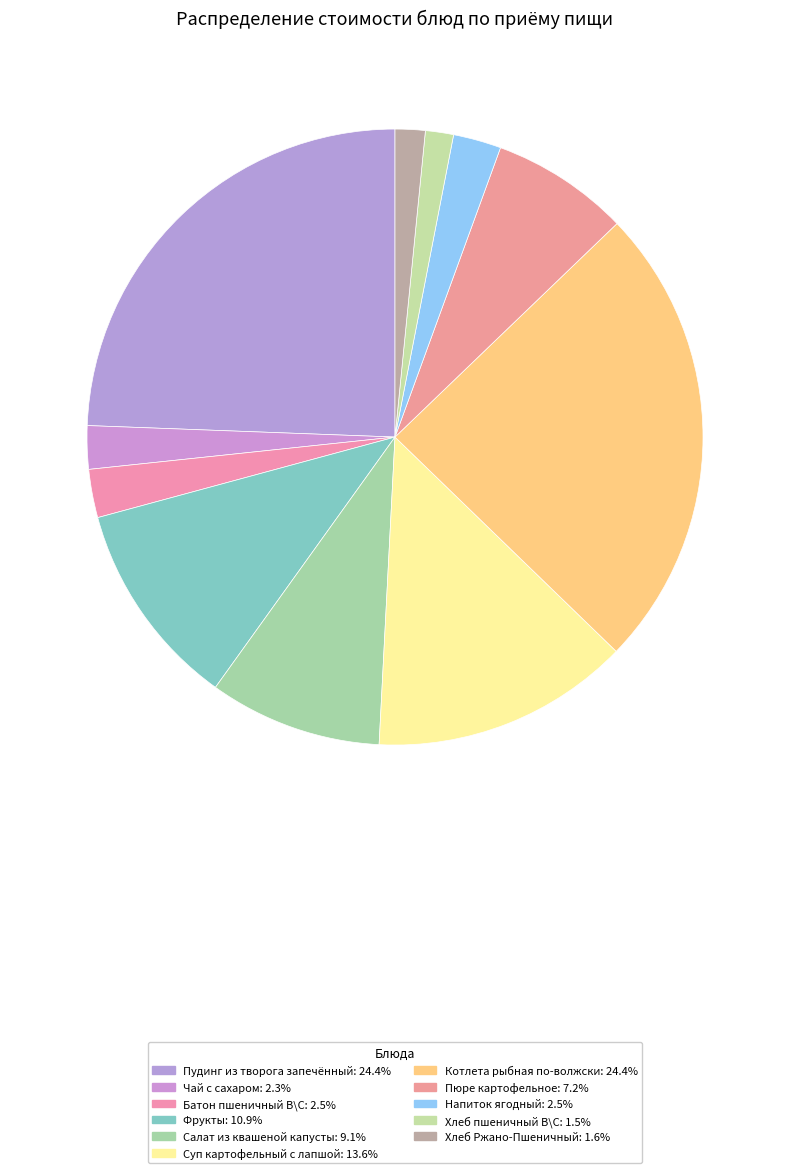

Is it true that Фрукты is 16% of the pie?

False